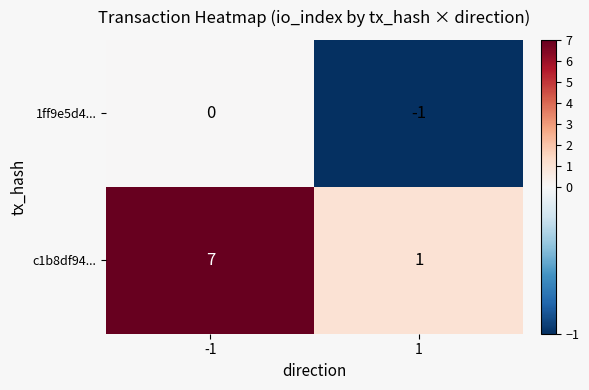

What is the difference between the highest and lowest values at -1?

7